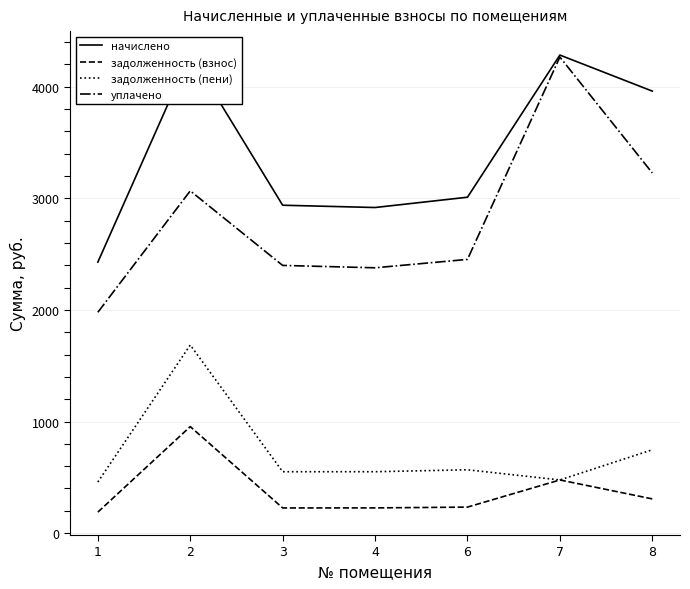

True or false: задолженность (пени) and уплачено cross at least once.

False